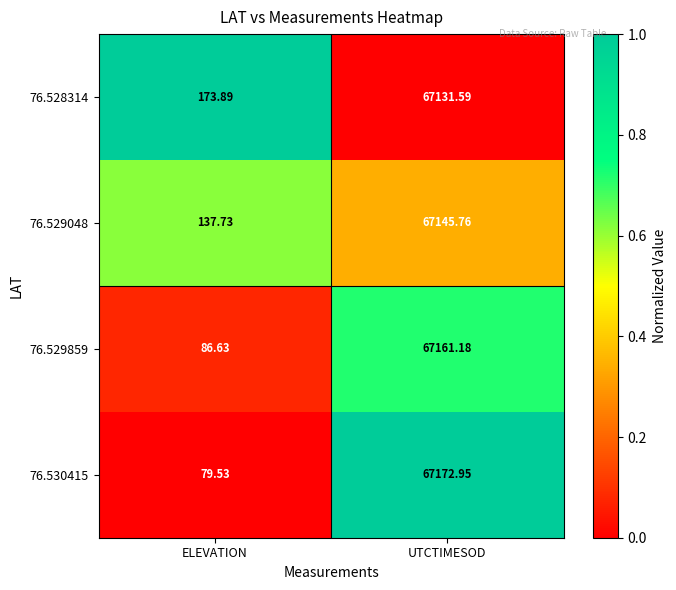

At which label does 76.530415 reach its minimum?

ELEVATION